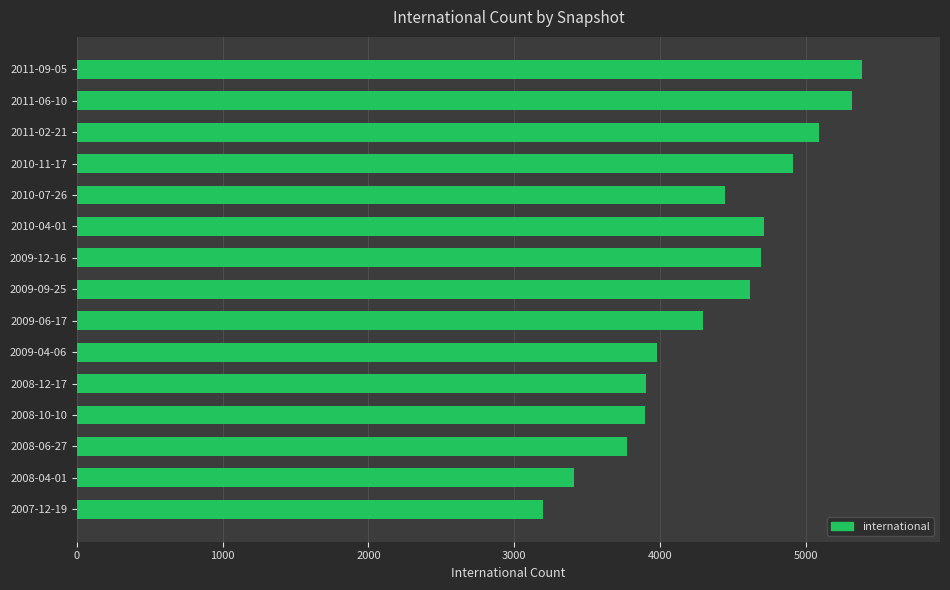

What is the ratio of the value at 2009-12-16 to the value at 2008-10-10?

1.2